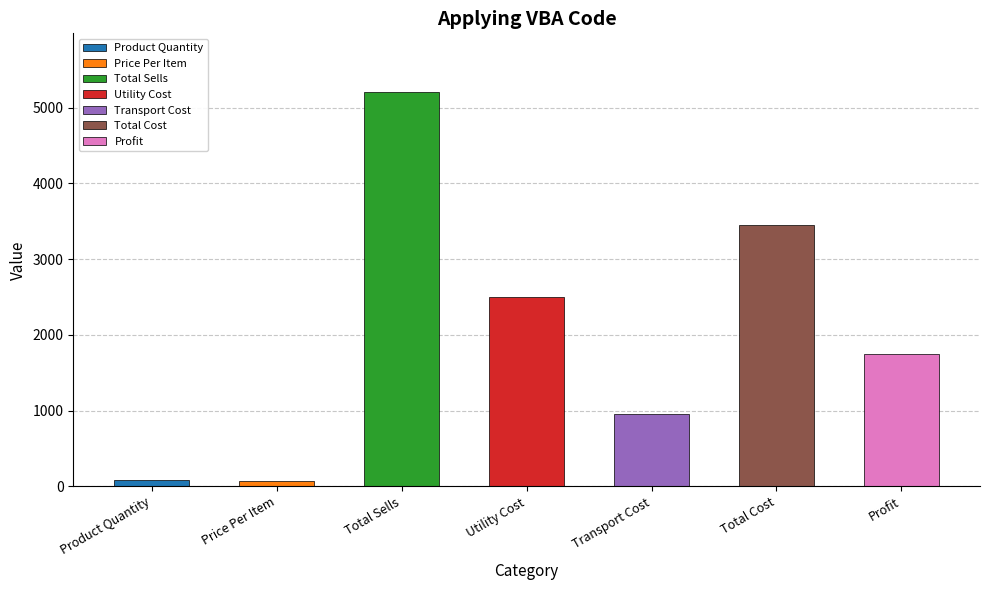

What is the change in value from Total Sells to Total Cost?

-1750